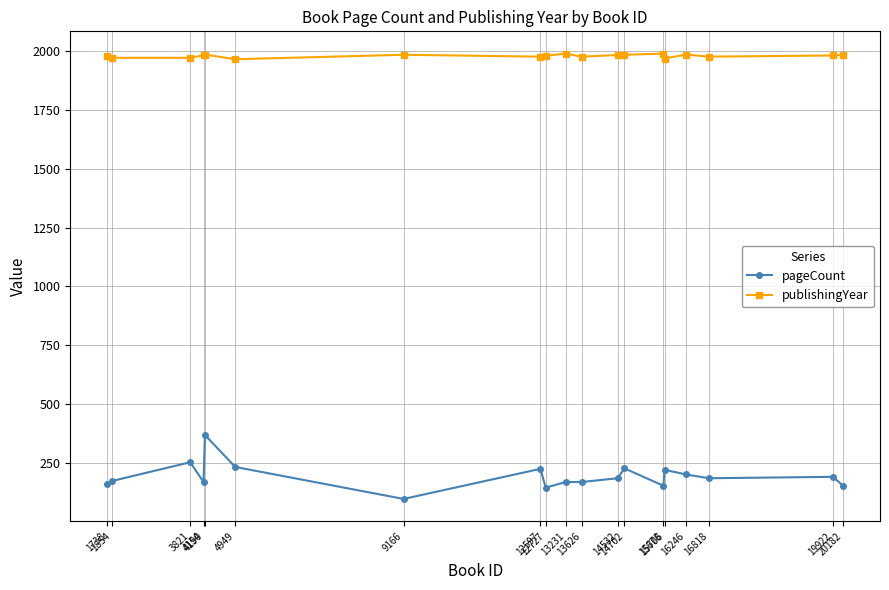

Which series has the largest total across all categories?

publishingYear